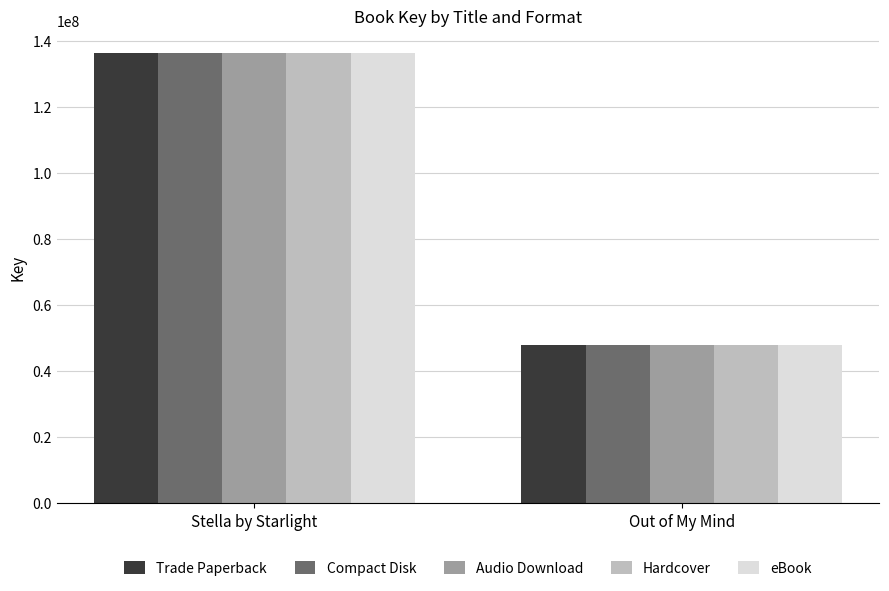

What is the approximate value of Trade Paperback at Out of My Mind, to the nearest 50?

47856450